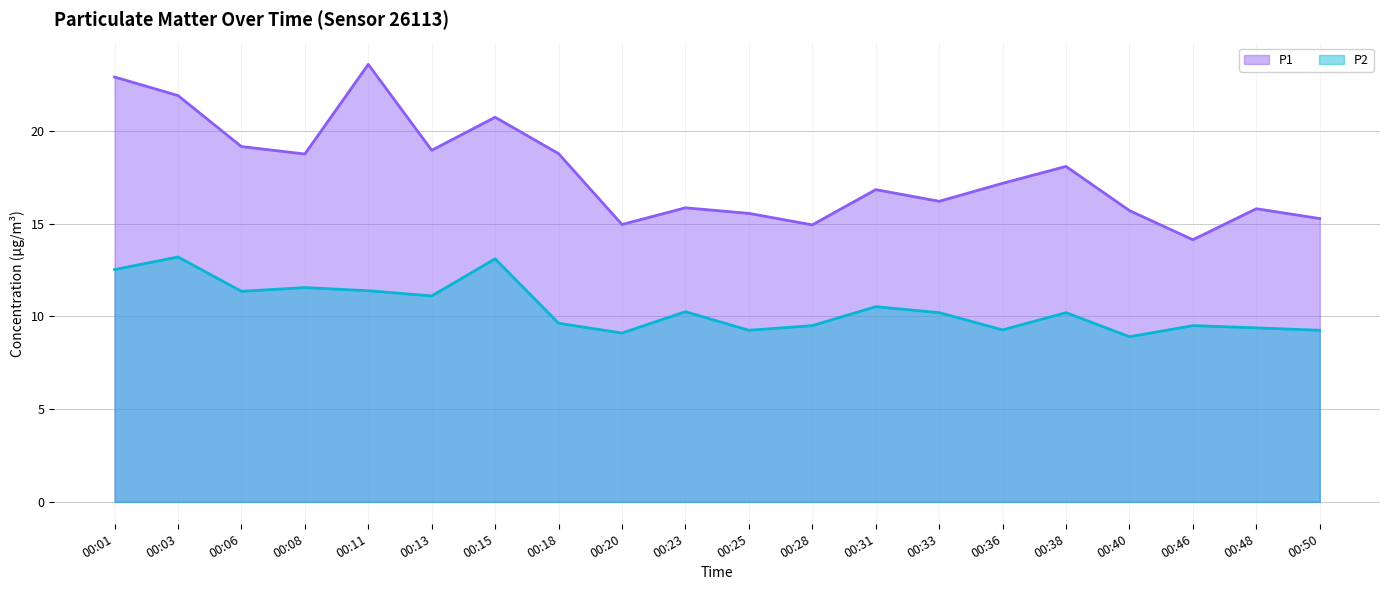

Rank the series by their maximum value, from highest to lowest.

P1, P2